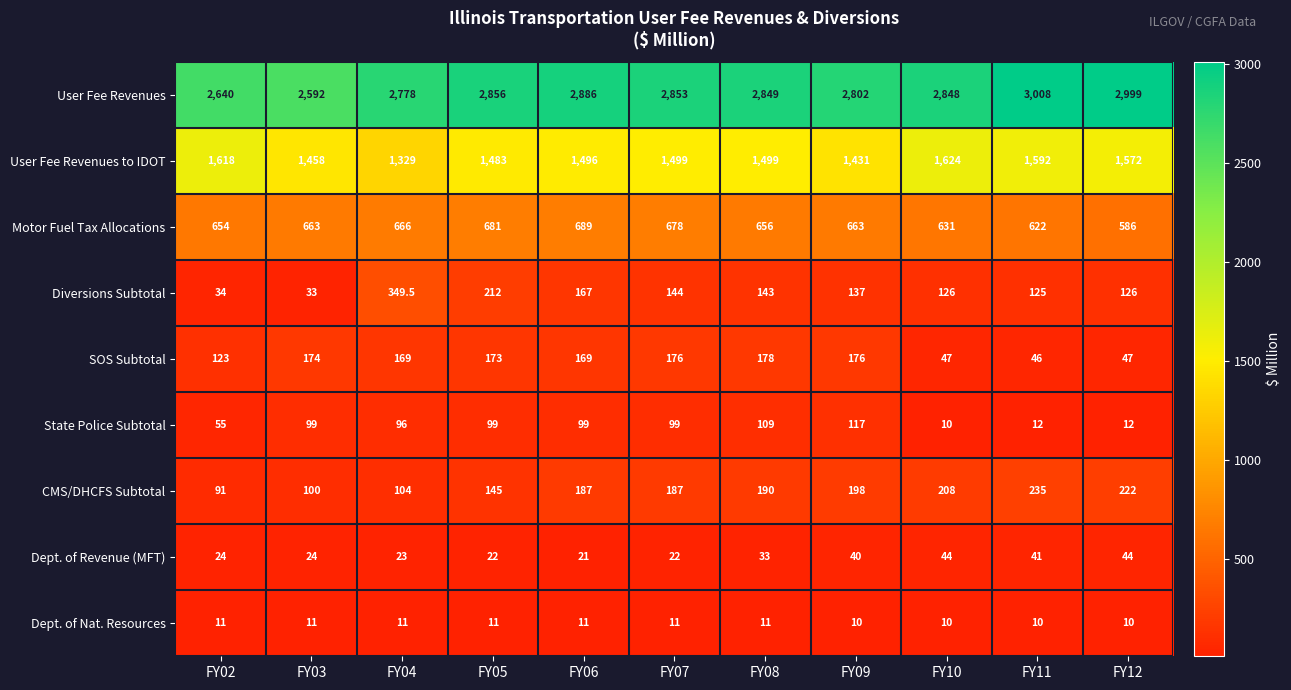

What is the difference between the highest and lowest values at FY03?

2581.0